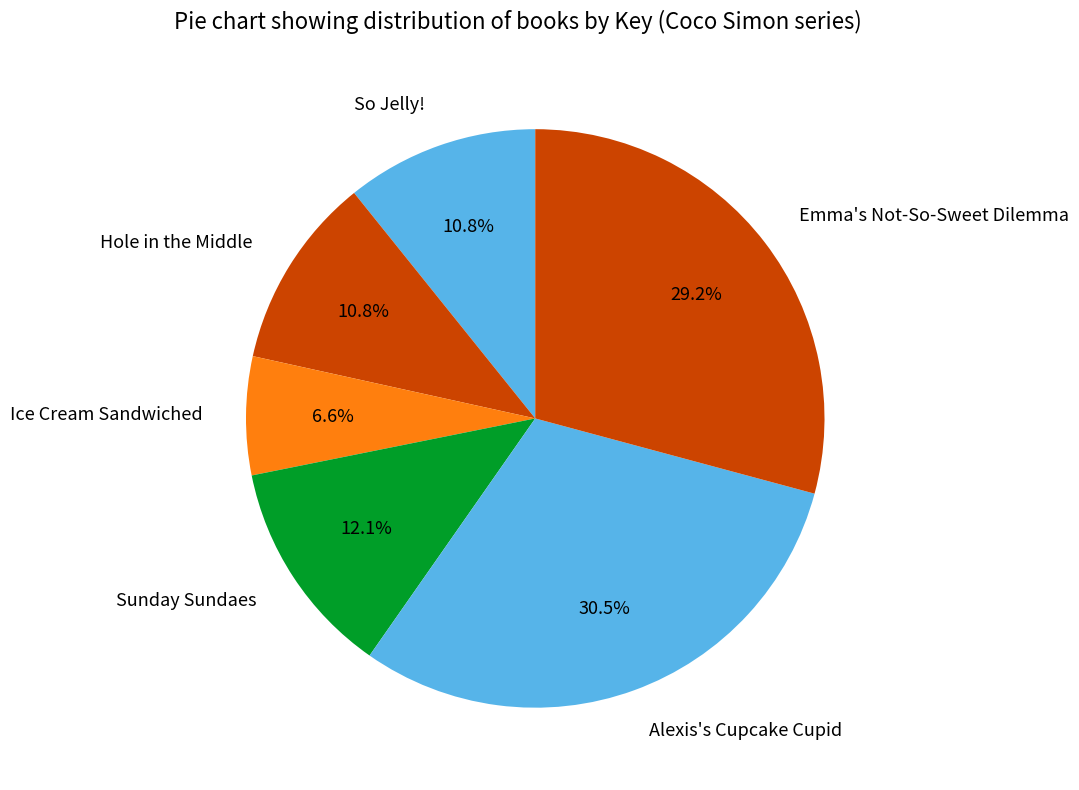

How many segments does this pie chart have?

6